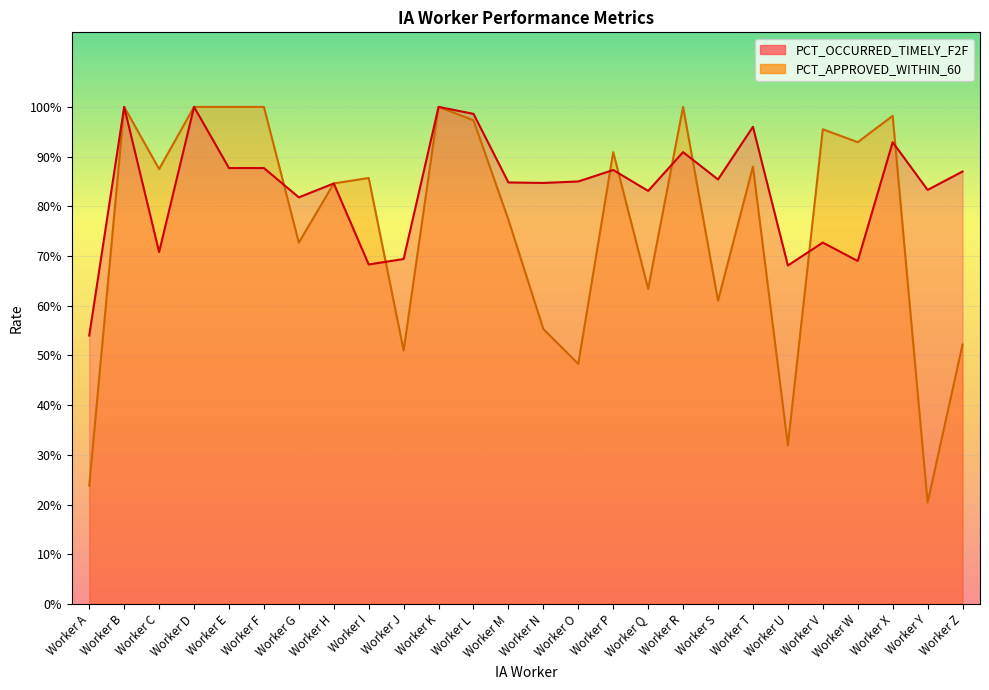

True or false: PCT_OCCURRED_TIMELY_F2F has a value of 0.8 at Worker Y.

True